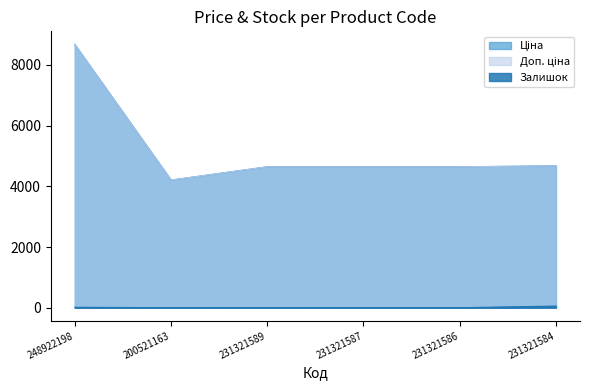

At which category does Залишок reach its first local peak?

231321589